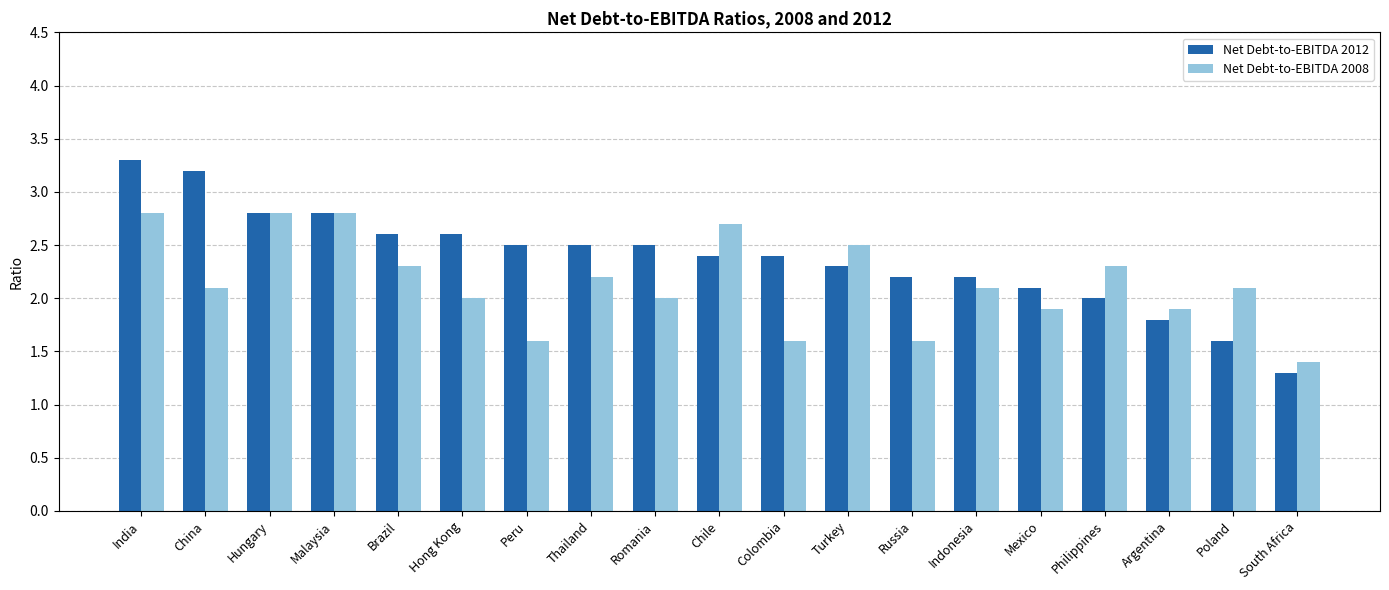

What is the difference between the maximum and minimum values in the Net Debt-to-EBITDA 2012 series?

2.0